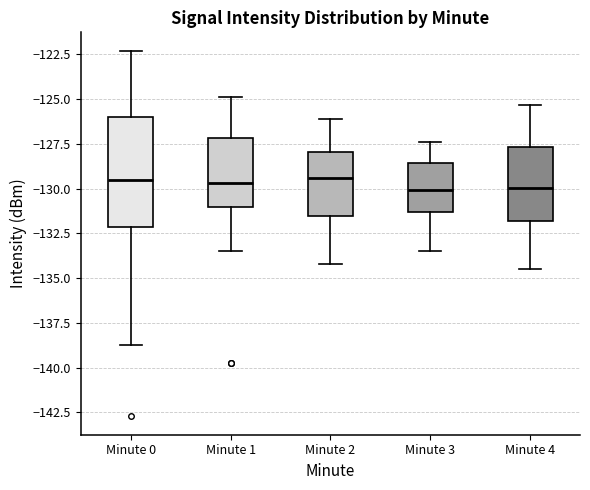

Reading left to right, read every box against the y-axis: the position of its median line, the range the box covers, and the ends of its whiskers. The values are not printed on the chart, so give them approximately, as read against the axis.

Minute 0: median -129.5, box -132.0 to -126.0, whiskers -139.0 to -122.5
Minute 1: median -129.5, box -131.0 to -127.0, whiskers -133.5 to -125.0
Minute 2: median -129.5, box -131.5 to -128.0, whiskers -134.0 to -126.0
Minute 3: median -130.0, box -131.5 to -128.5, whiskers -133.5 to -127.5
Minute 4: median -130.0, box -132.0 to -127.5, whiskers -134.5 to -125.5